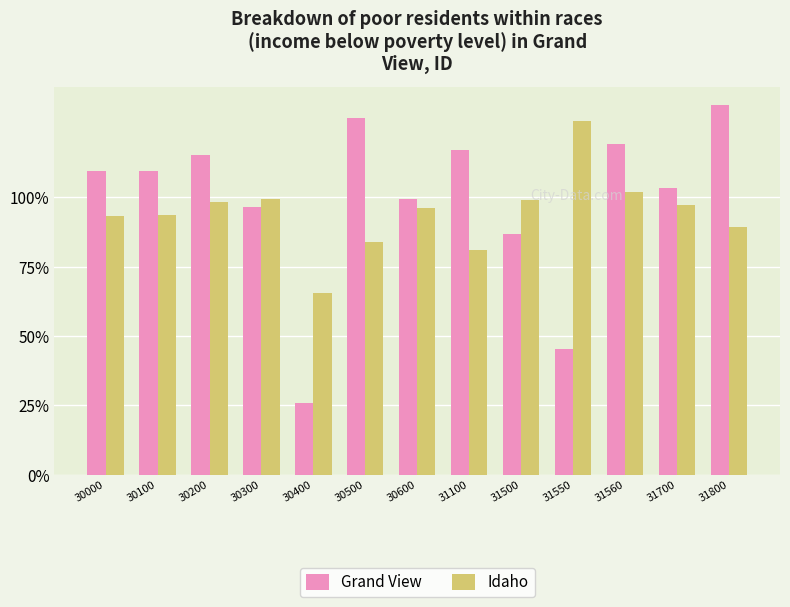

Rank the series at 31500 from lowest to highest value.

Grand View, Idaho